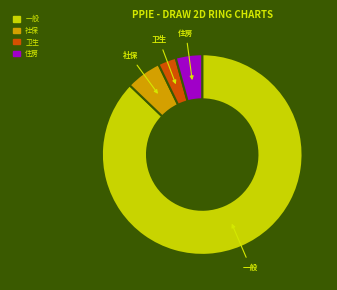

Does any single category account for the majority?

Yes